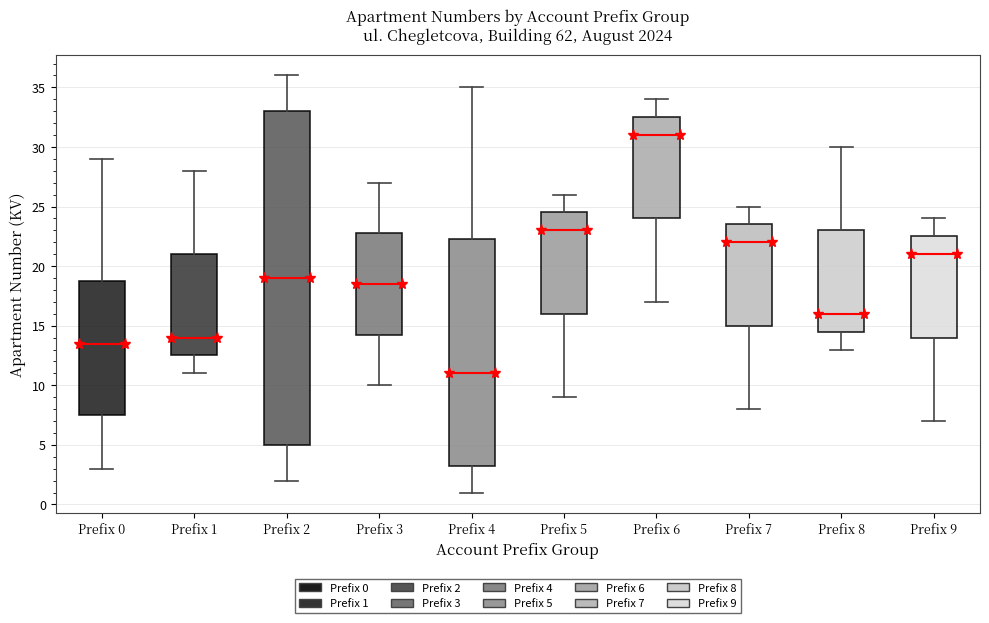

Reading left to right, transcribe this box plot: for each box, give where its median line is, the range the box spans, and where its two whiskers end, as read against the y-axis. The values are not printed on the chart, so give them approximately, as read against the axis.

Prefix 0: median 13.5, box 7.5 to 19.0, whiskers 3.0 to 29.0
Prefix 1: median 14.0, box 12.5 to 21.0, whiskers 11.0 to 28.0
Prefix 2: median 19.0, box 5.0 to 33.0, whiskers 2.0 to 36.0
Prefix 3: median 18.5, box 14.5 to 23.0, whiskers 10.0 to 27.0
Prefix 4: median 11.0, box 3.5 to 22.5, whiskers 1.0 to 35.0
Prefix 5: median 23.0, box 16.0 to 24.5, whiskers 9.0 to 26.0
Prefix 6: median 31.0, box 24.0 to 32.5, whiskers 17.0 to 34.0
Prefix 7: median 22.0, box 15.0 to 23.5, whiskers 8.0 to 25.0
Prefix 8: median 16.0, box 14.5 to 23.0, whiskers 13.0 to 30.0
Prefix 9: median 21.0, box 14.0 to 22.5, whiskers 7.0 to 24.0